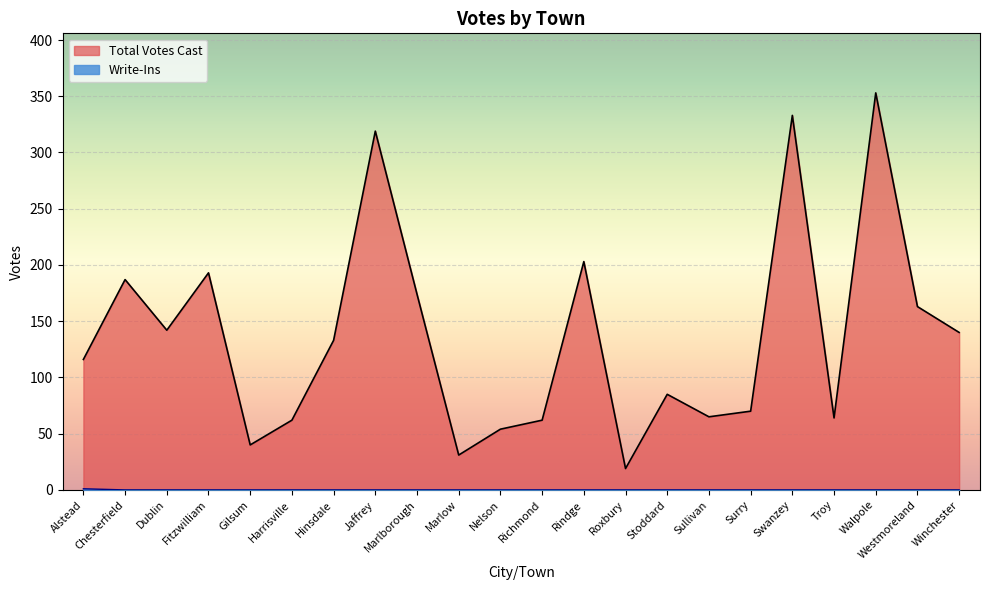

Count the Write-Ins values in the range 0 to 1.

22